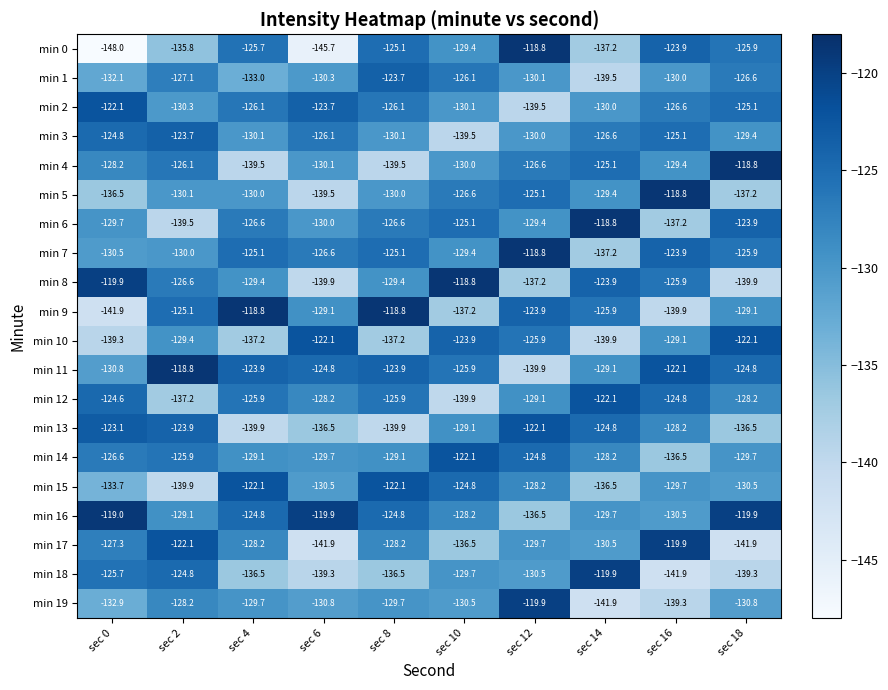

At sec 4, list the series in order from smallest to largest.

min 13, min 4, min 10, min 18, min 1, min 3, min 5, min 19, min 8, min 14, min 17, min 6, min 2, min 12, min 0, min 7, min 16, min 11, min 15, min 9